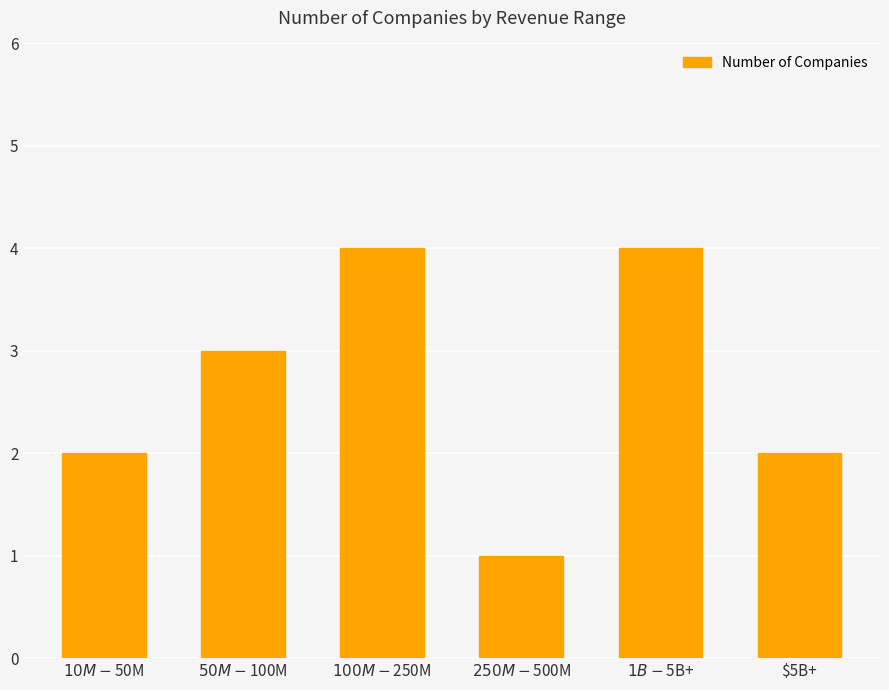

How many data points does each series have?

6